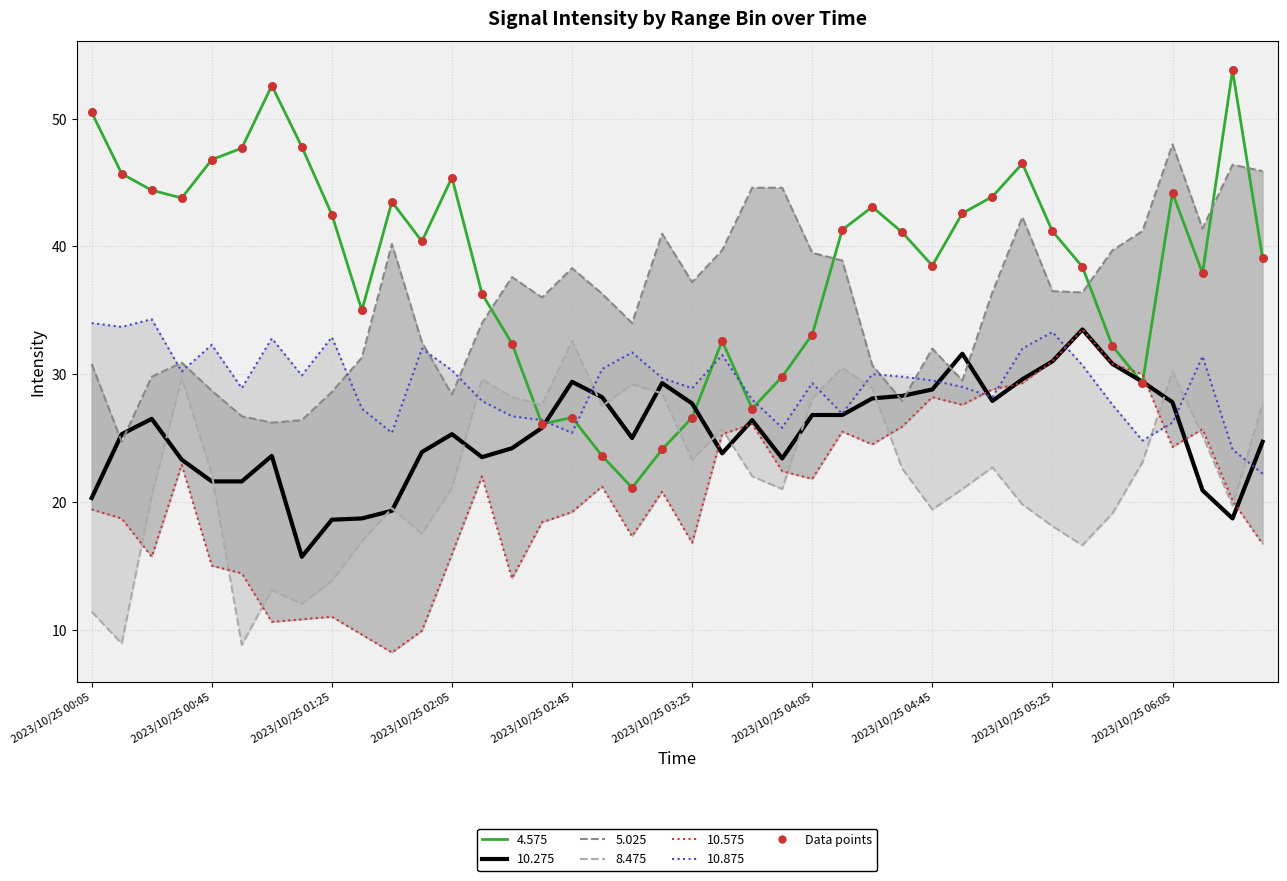

Between 29 and 17, which is larger?

29